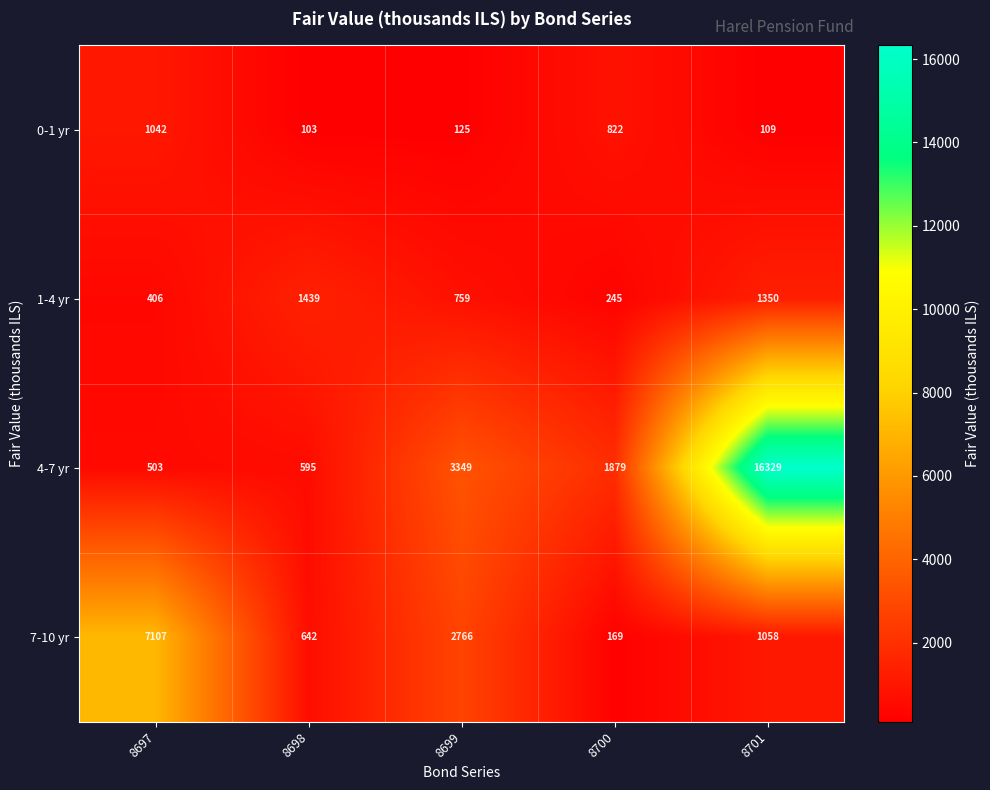

Which series changed the most between 8700 and 8701?

4-7 yr